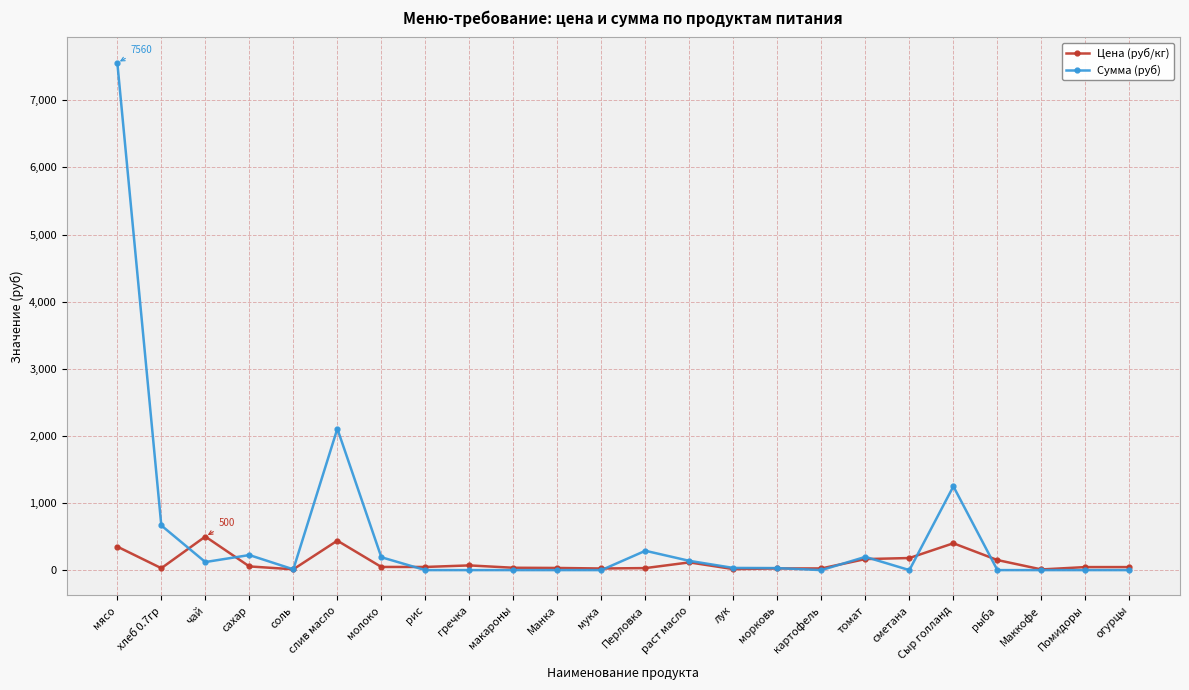

The Сумма (руб) series shows -2754.7 at Помидоры. True or false?

False